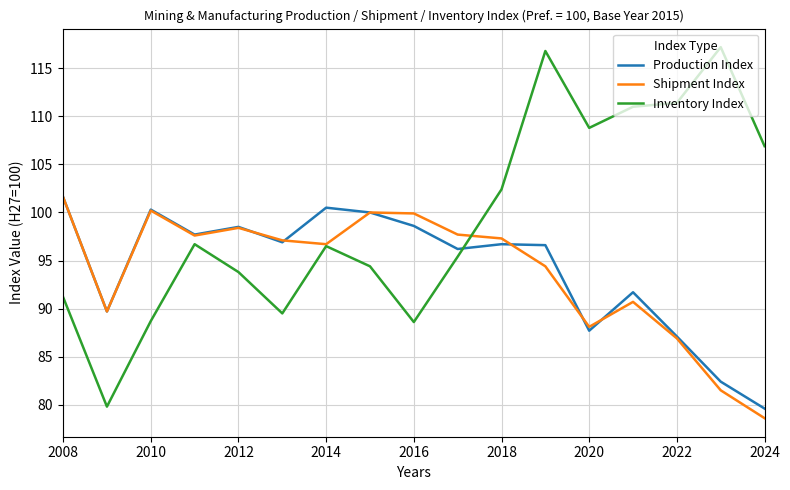

How many times do Inventory Index and Production Index cross each other?

1